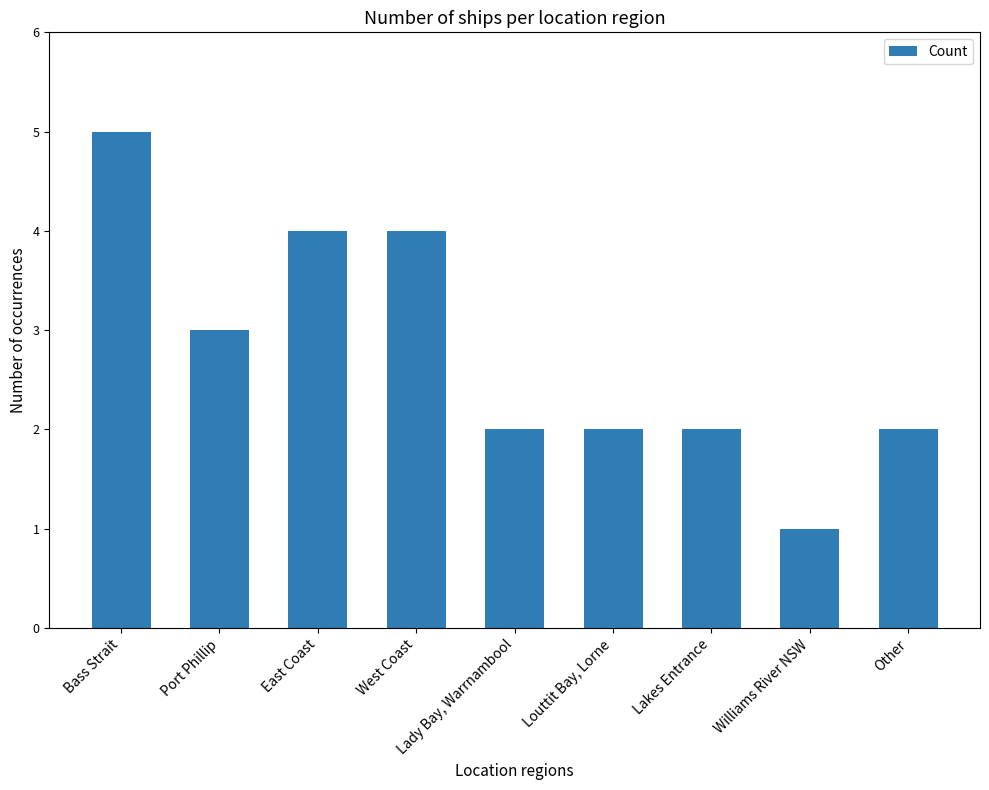

The value at Williams River NSW is 1. True or false?

True